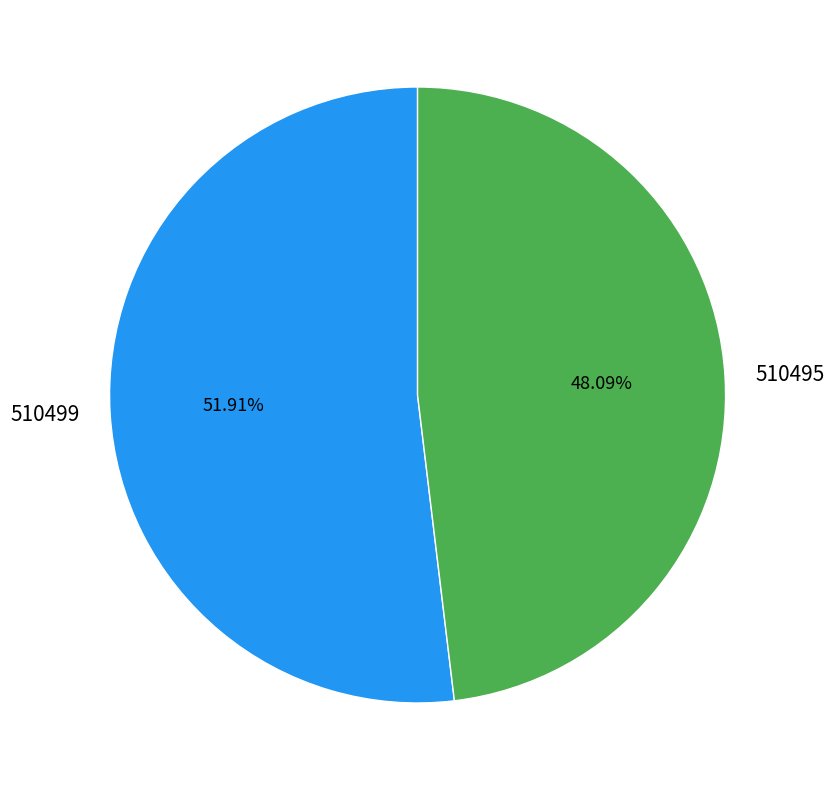

What percentage is NOT represented by 510495?

51.9%